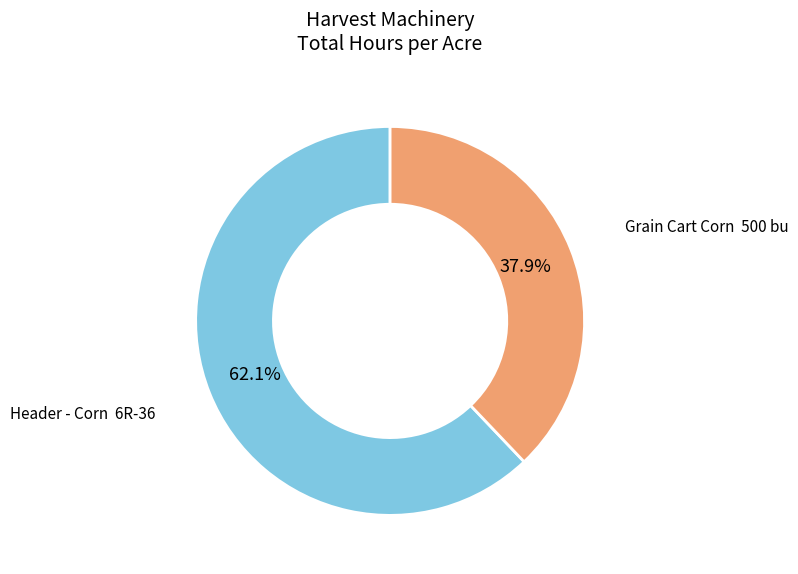

Is there any slice that represents more than half of the pie?

Yes